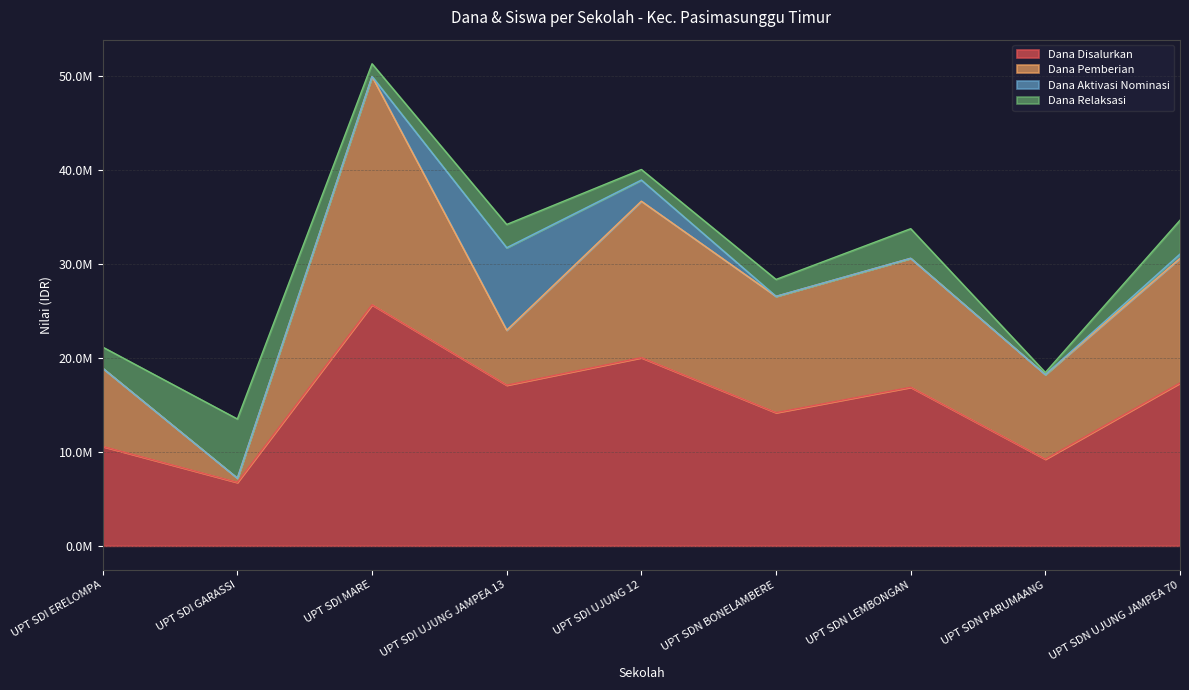

What is the sum of the Dana Disalurkan values at UPT SDI GARASSI and UPT SDI UJUNG 12?

26775000